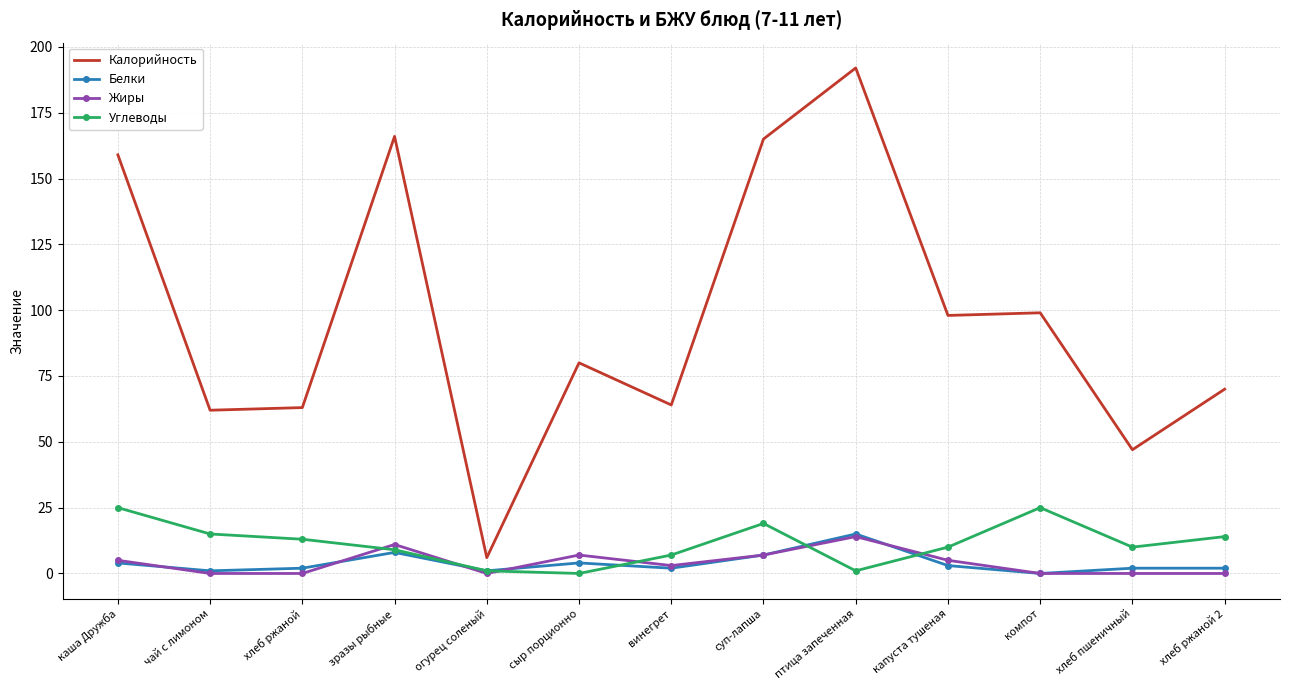

What is the sum of all Белки values?

51